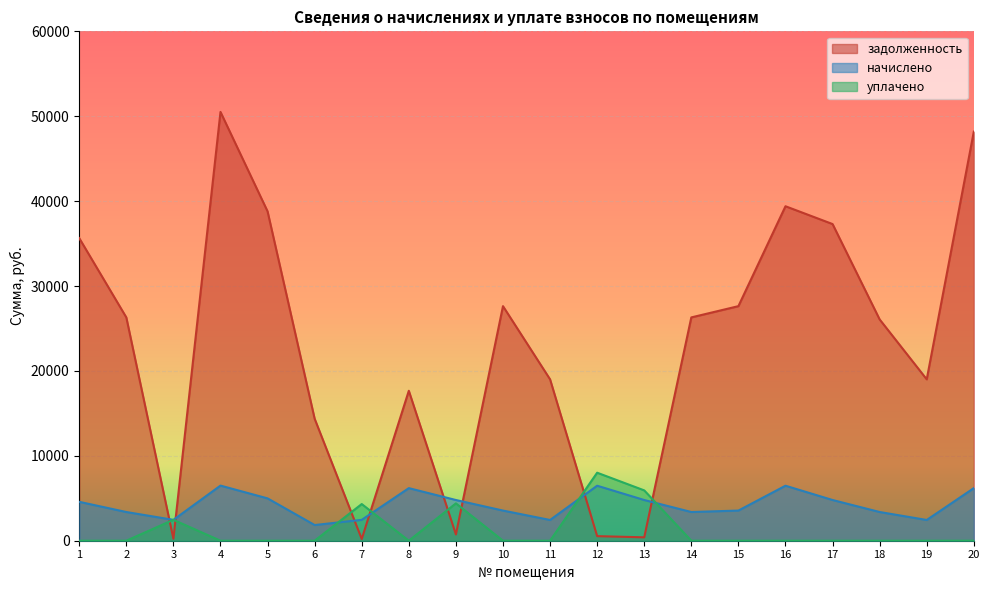

Where is the first local minimum for начислено?

3